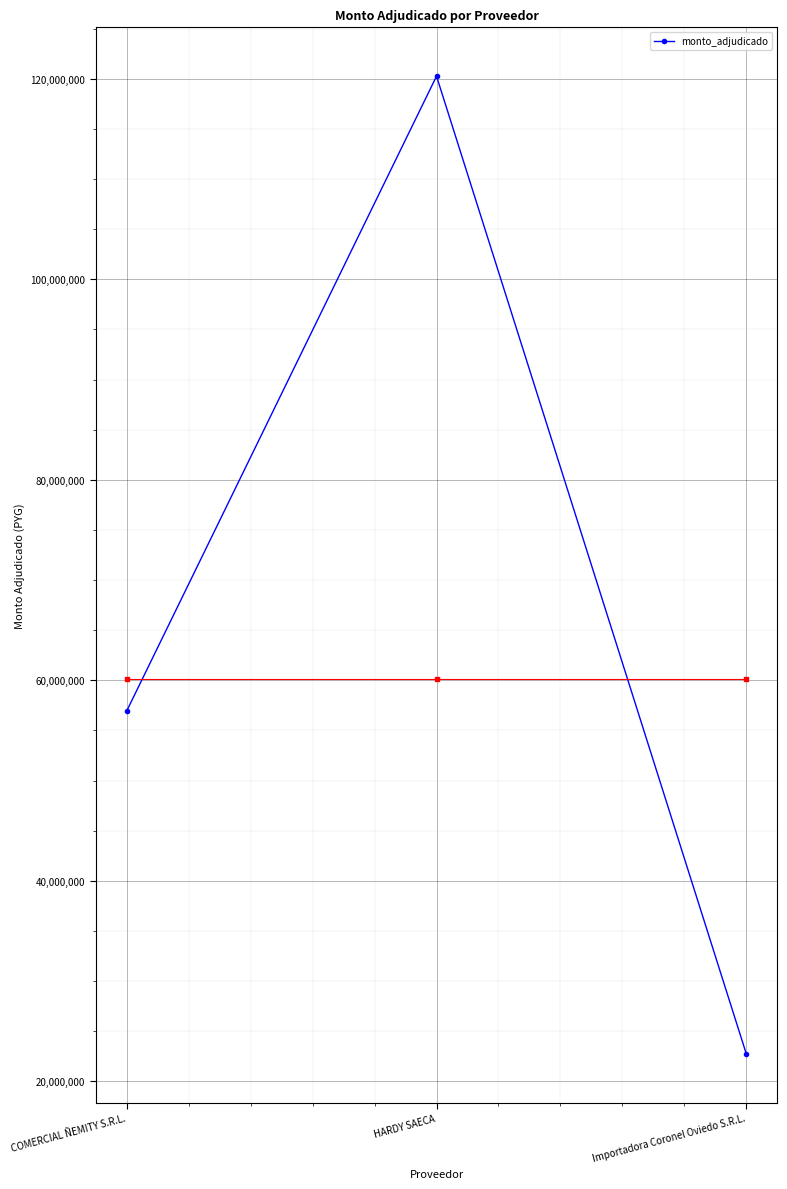

Which category has the highest value across all series?

HARDY SAECA